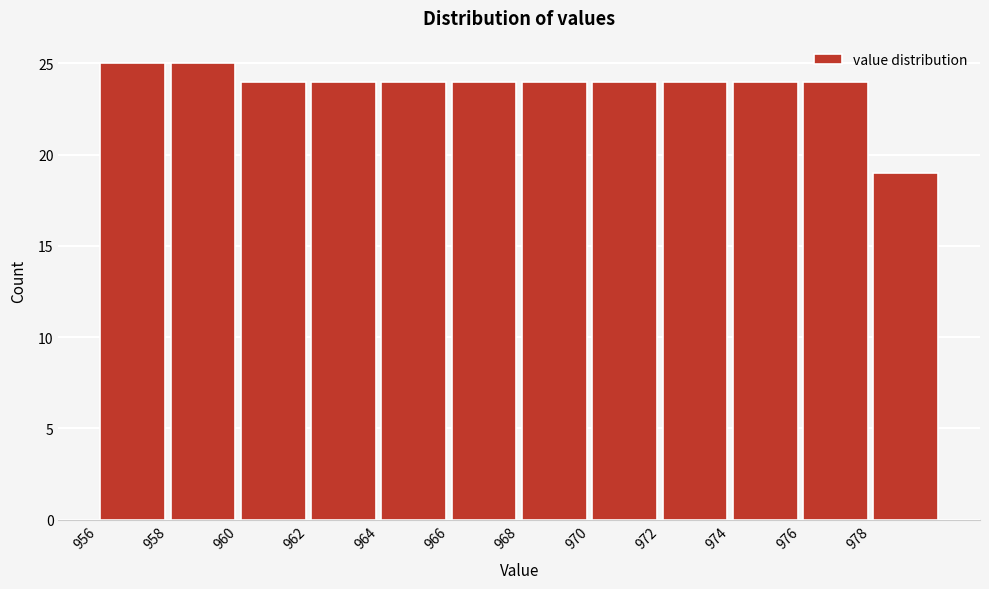

How tall is the bar that spans 970 to 972 on the x-axis? The values are not printed on the chart, so give them approximately, as read against the axis.

24